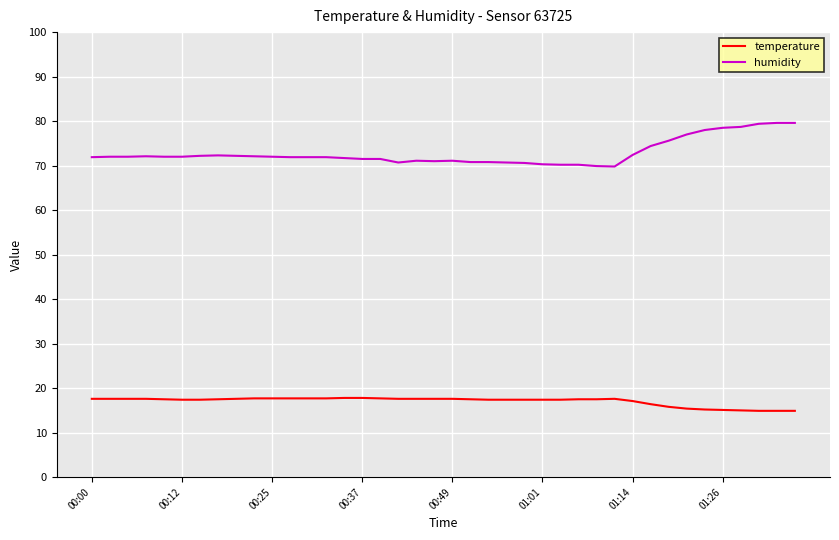

Which series has the largest total across all categories?

humidity